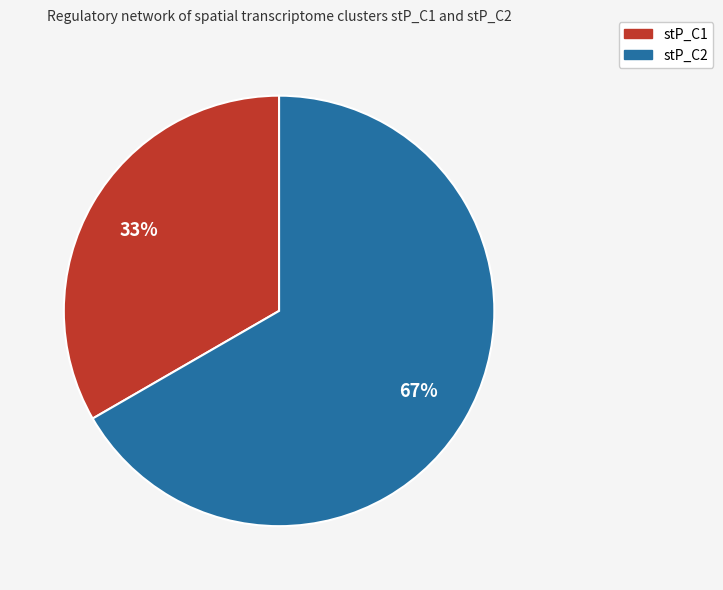

Rank the categories by value from highest to lowest.

stP_C2, stP_C1